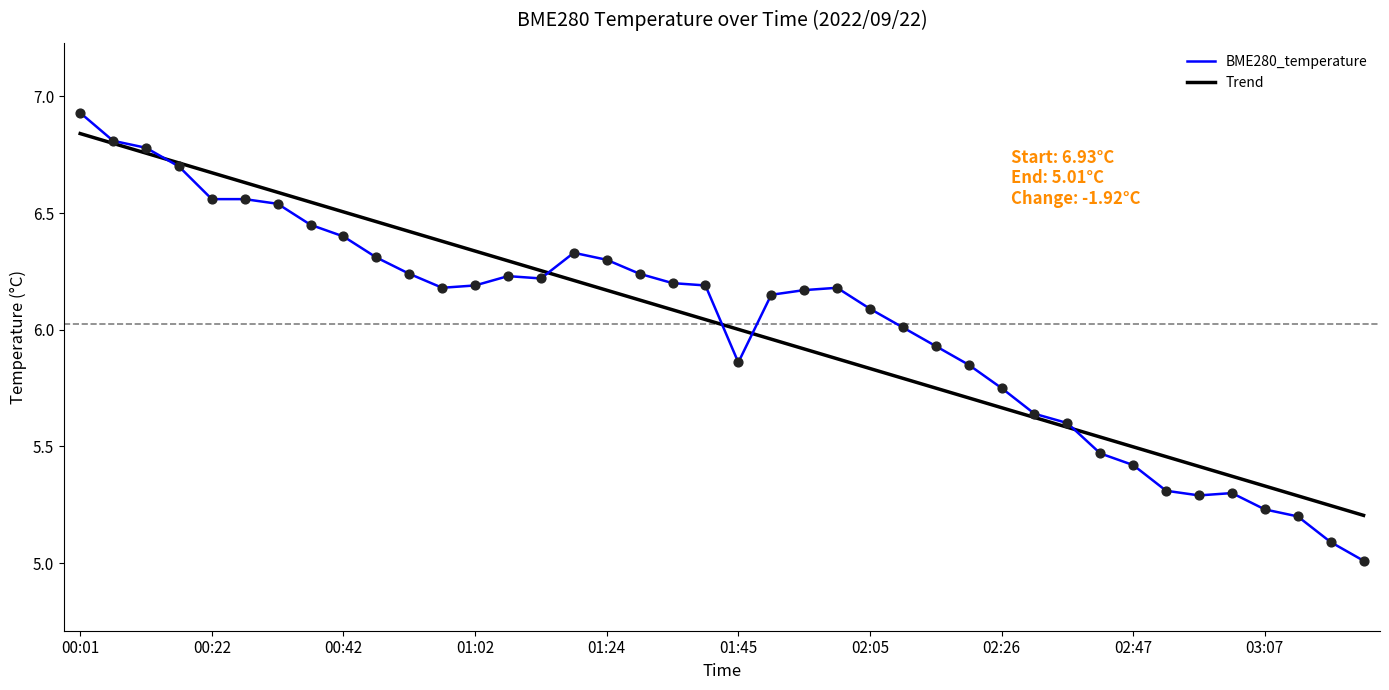

At how many categories does at least one series exceed 5?

40